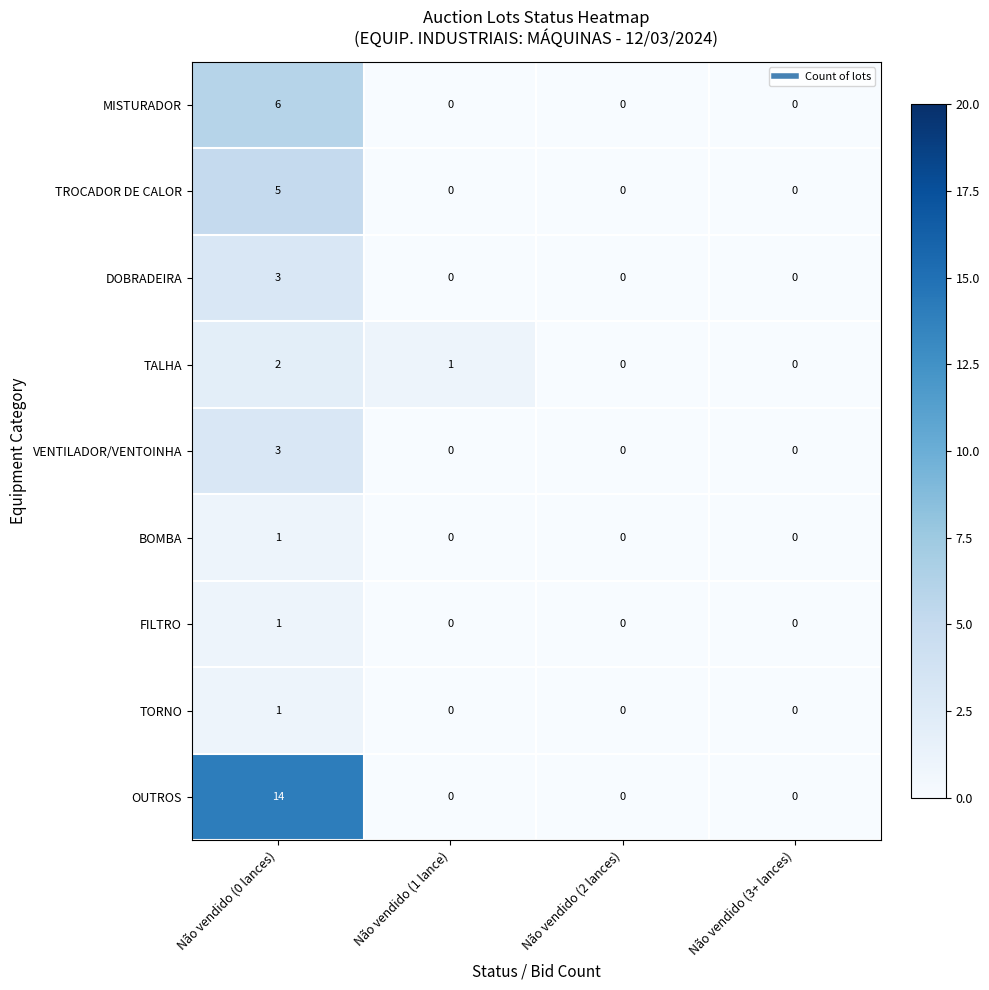

How many data points in OUTROS are above 0?

1